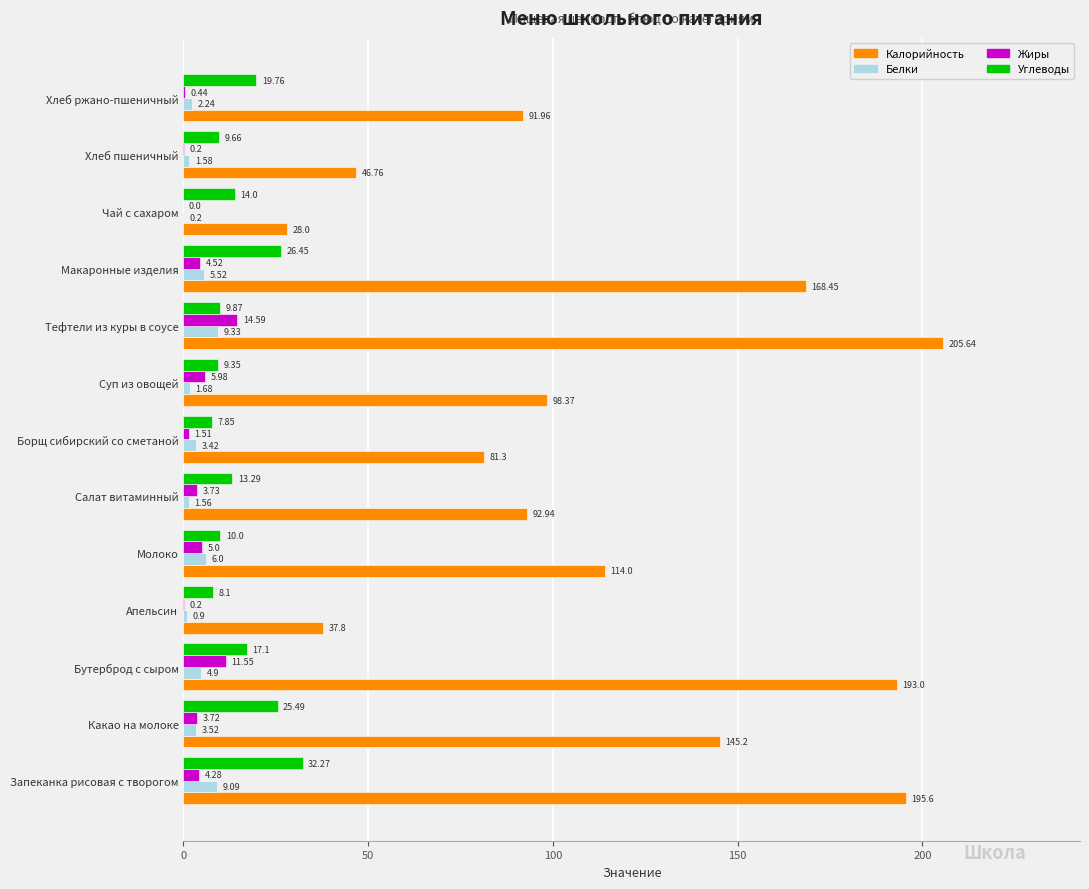

Which series changed the most between Хлеб пшеничный and Хлеб ржано-пшеничный?

Калорийность